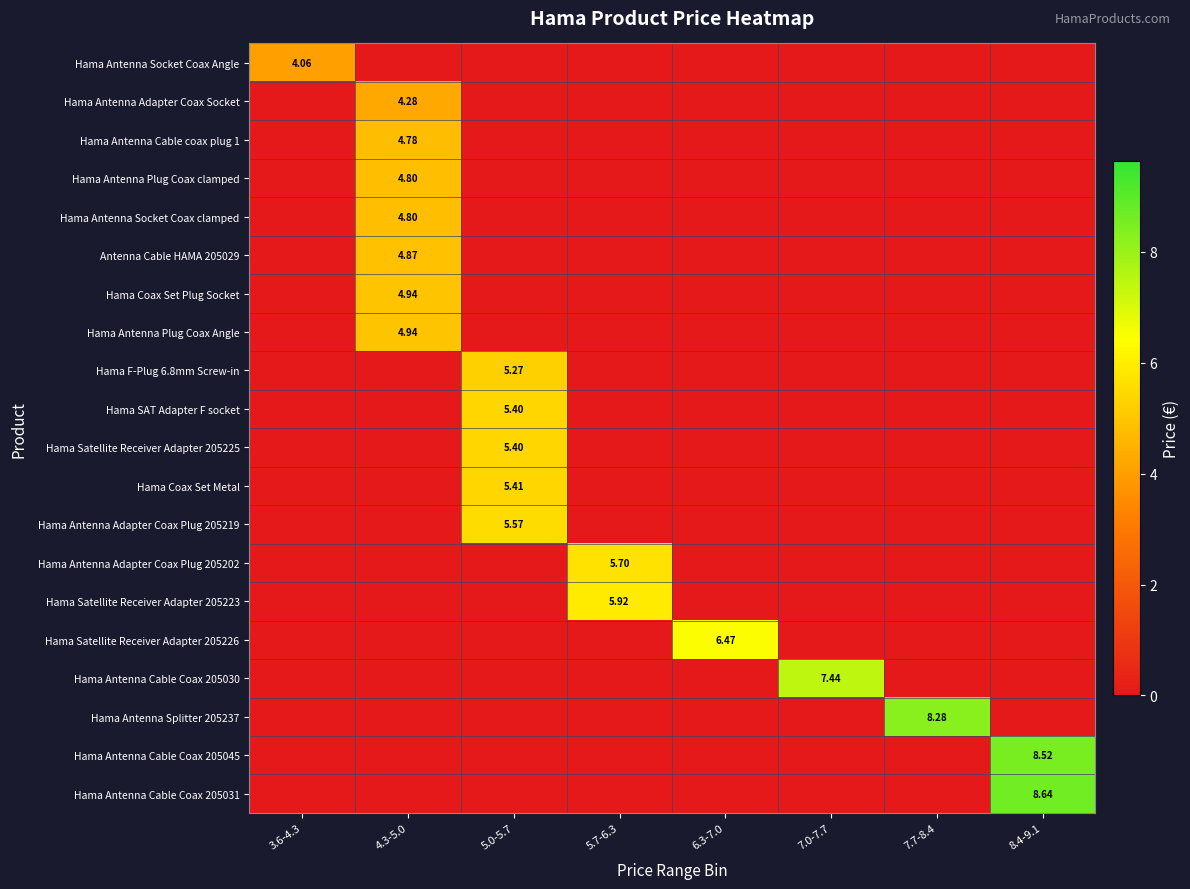

Which series has the largest range (max minus min)?

Hama Antenna Cable Coax 205031